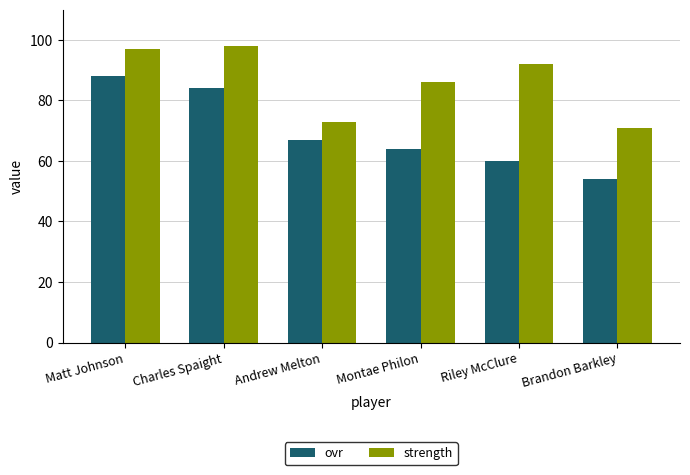

How many groups of bars are there?

6